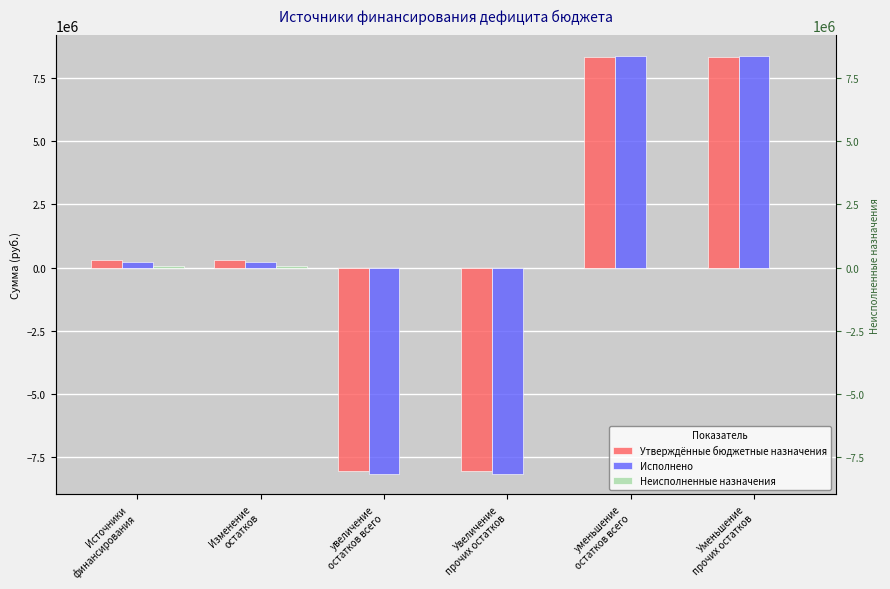

Reading left to right, extract all data points from this chart.

Утверждённые бюджетные назначения: 292582.0	292582.0	-8047543.4	-8047543.4	8340125.4	8340125.4
Исполнено: 227325.0	227325.0	-8134230.1	-8134230.1	8361555.1	8361555.1
Неисполненные назначения: 65257.0	65257.0	0.0	0.0	0.0	0.0